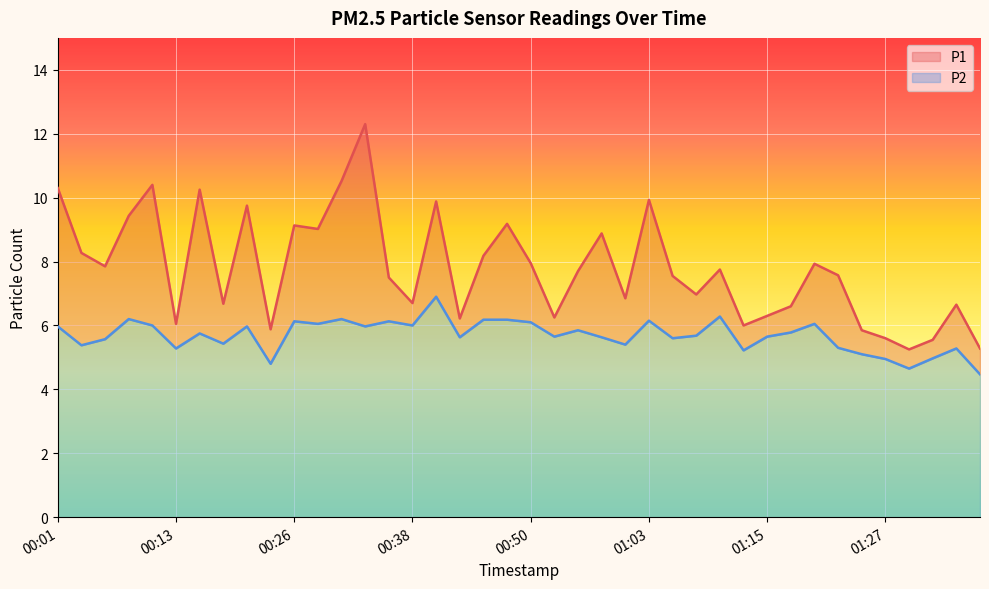

Which series has the largest range (max minus min)?

P1